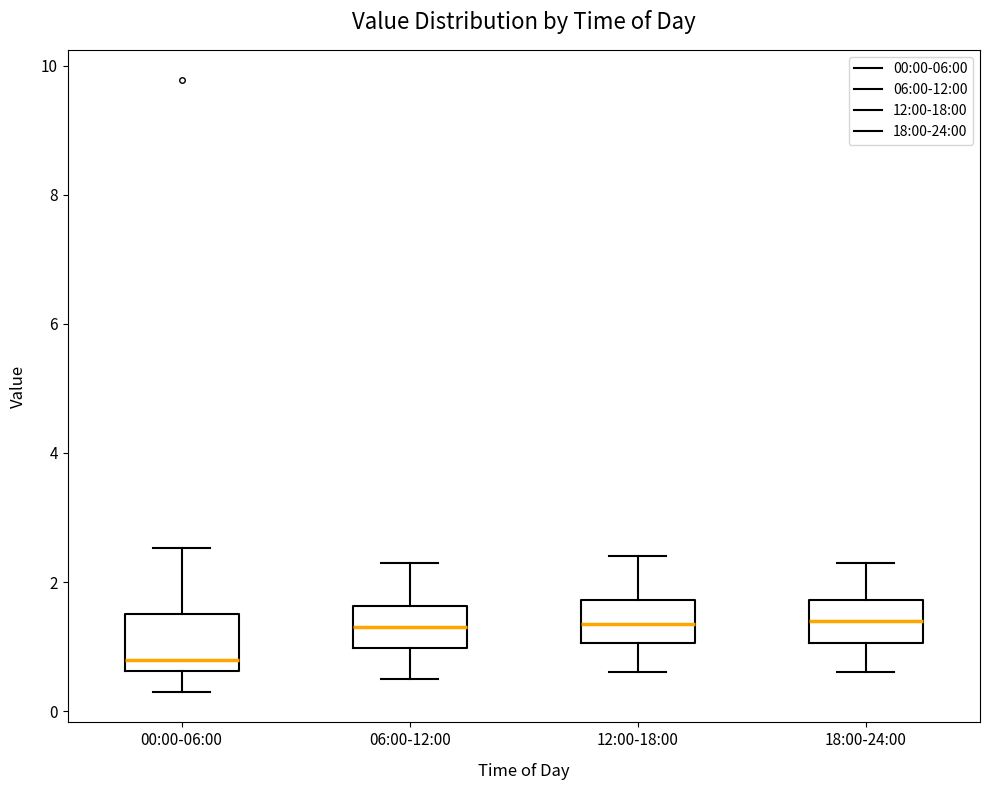

Reading left to right, transcribe this box plot: for each box, give where its median line is, the range the box spans, and where its two whiskers end, as read against the y-axis. The values are not printed on the chart, so give them approximately, as read against the axis.

00:00-06:00: median 0.8, box 0.6 to 1.6, whiskers 0.4 to 2.6
06:00-12:00: median 1.4, box 1.0 to 1.6, whiskers 0.6 to 2.4
12:00-18:00: median 1.4, box 1.0 to 1.8, whiskers 0.6 to 2.4
18:00-24:00: median 1.4, box 1.0 to 1.8, whiskers 0.6 to 2.4